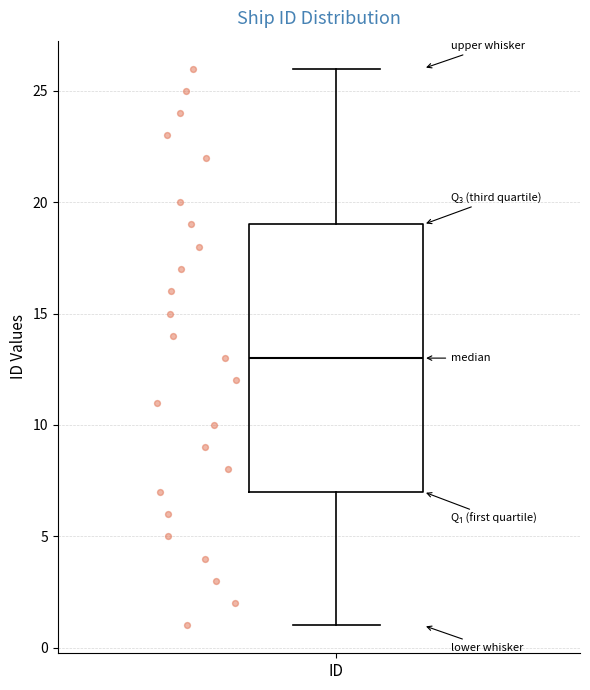

Read this box plot against the y-axis: the position of the median line, the range covered by the box, and the ends of both whiskers. The values are not printed on the chart, so give them approximately, as read against the axis.

median 13, box 7 to 19, whiskers 1 to 26